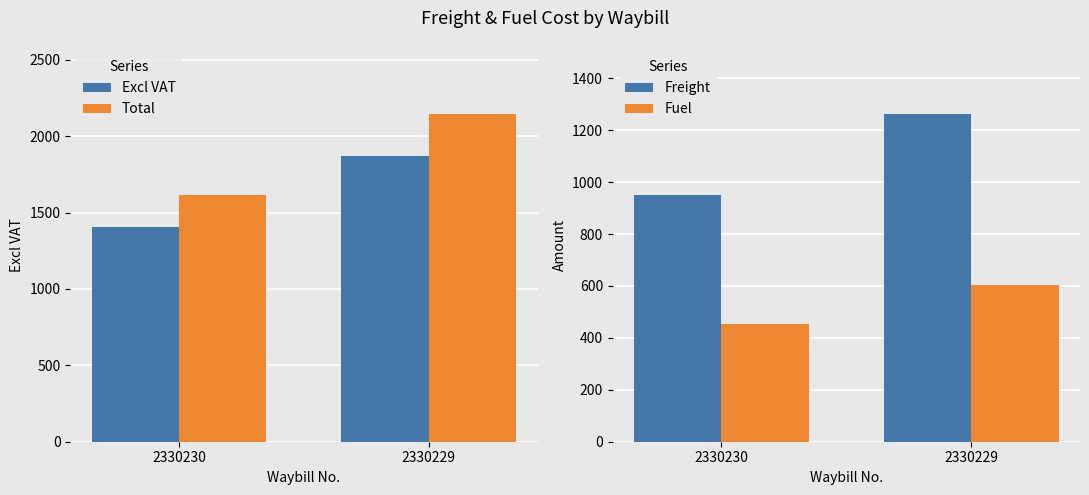

Which series has the largest total across all categories?

Total